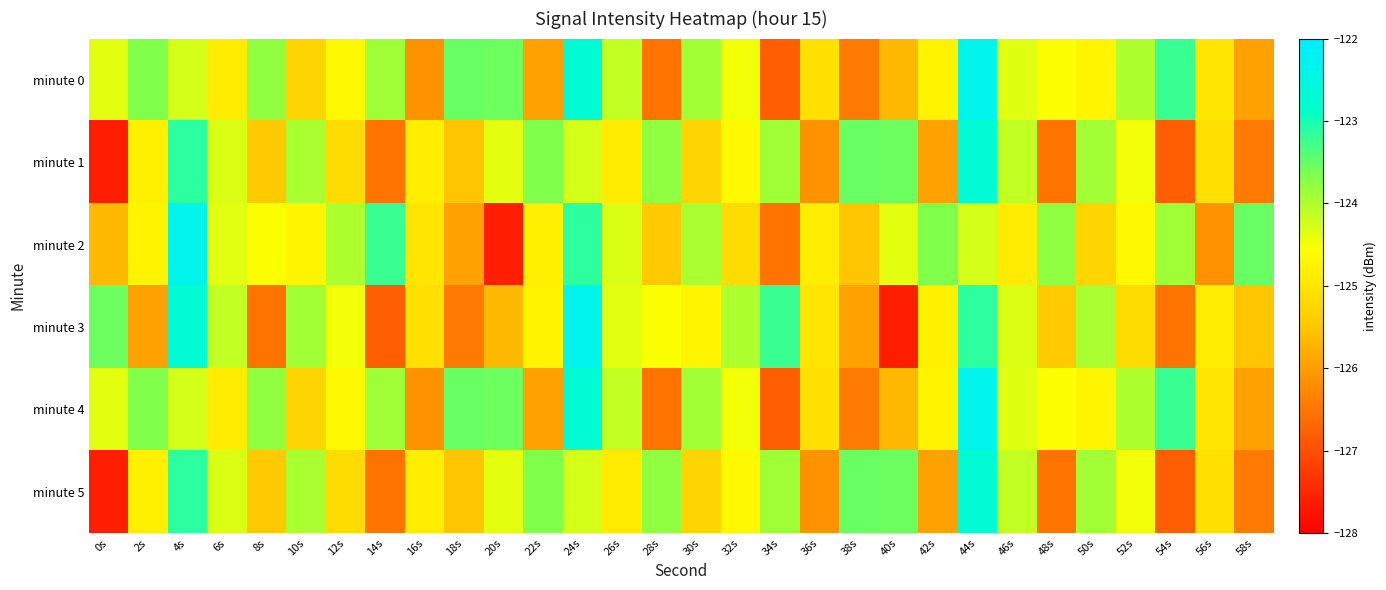

Rank the series at 0s from lowest to highest value.

minute 1, minute 5, minute 2, minute 0, minute 4, minute 3